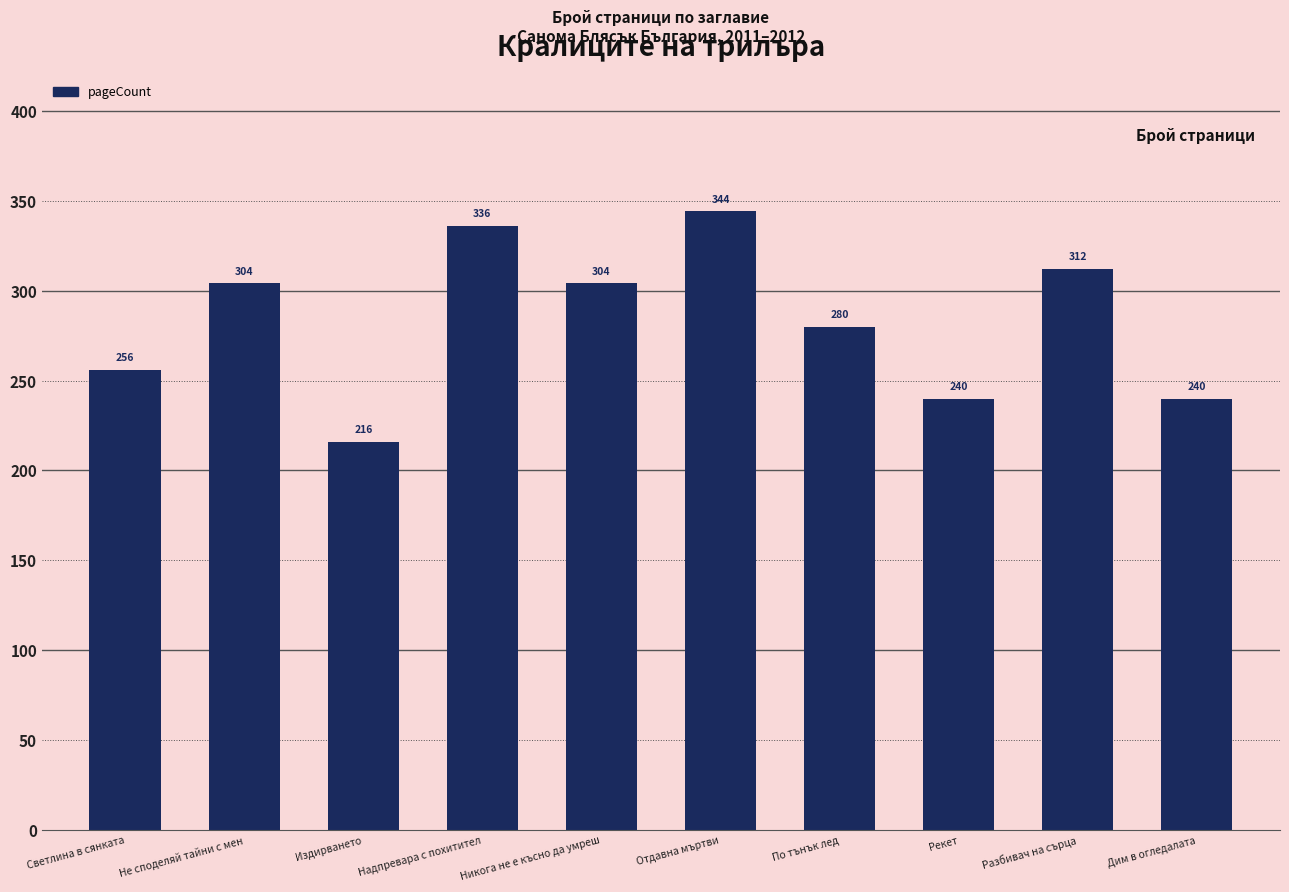

What is the sum of the values at Не споделяй тайни с мен and По тънък лед?

584